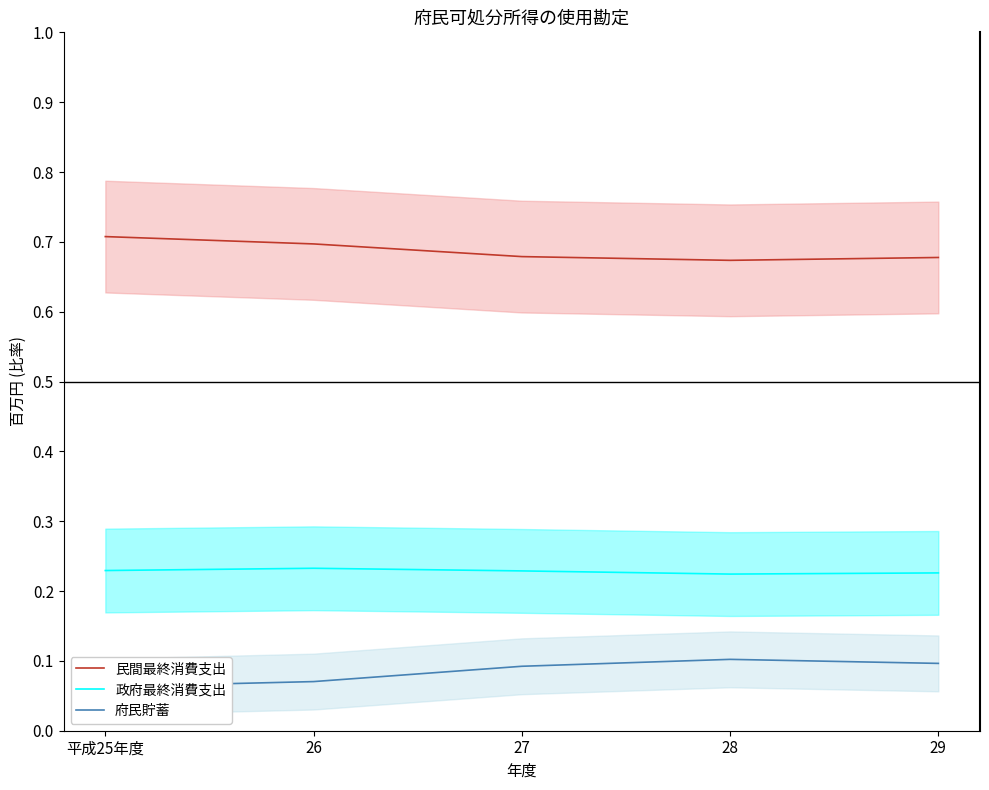

True or false: 民間最終消費支出 and 府民貯蓄 cross at least once.

False